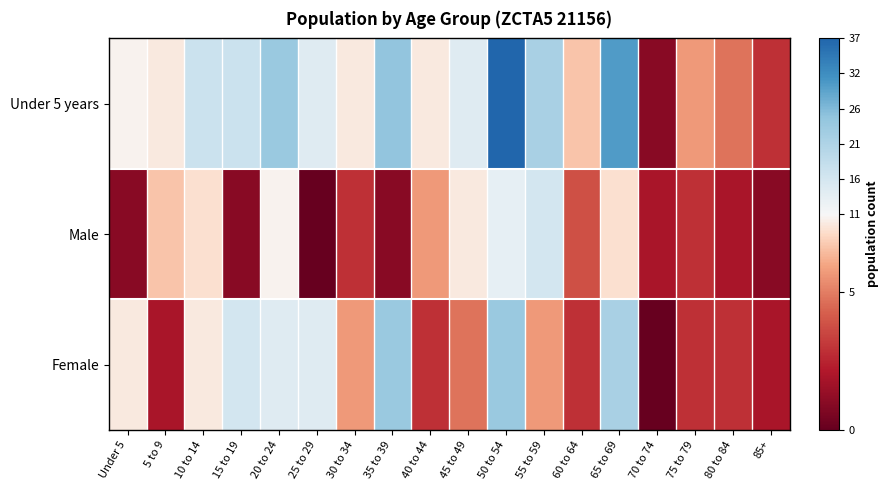

Which category has the highest value across all series?

50 to 54